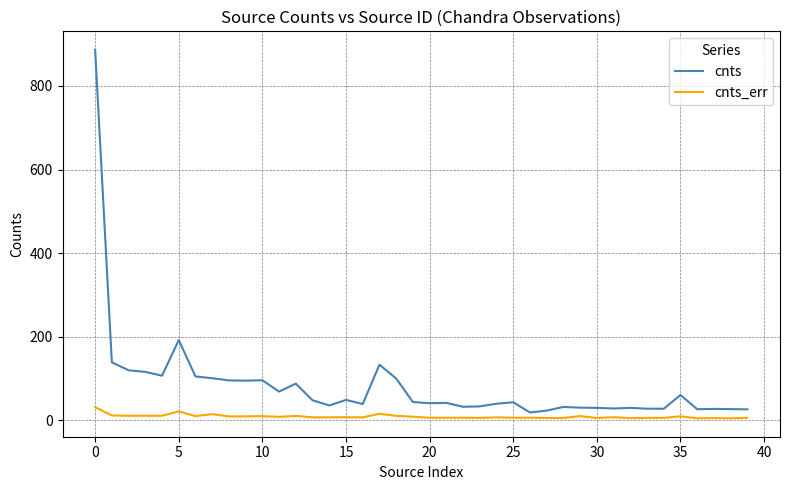

List the series in order of their peak value, lowest first.

cnts_err, cnts